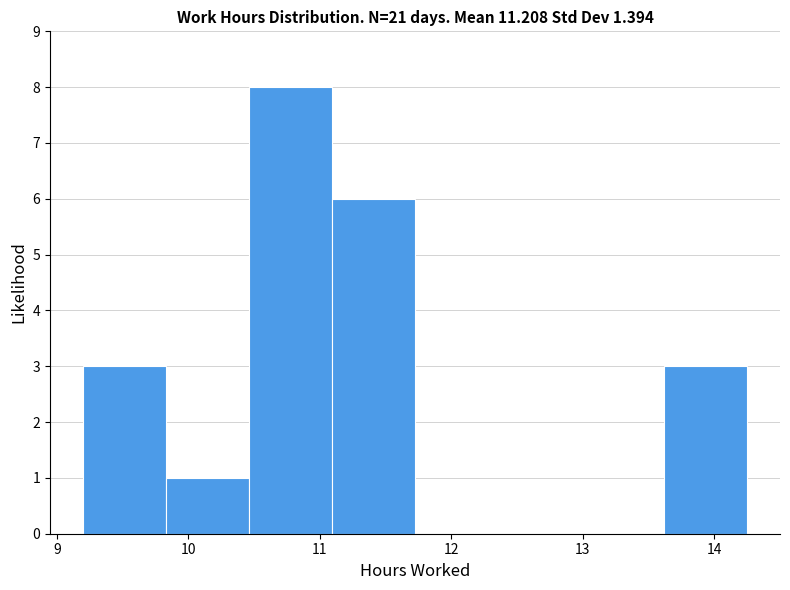

Over which range of the x-axis is the bar tallest?

10.5 to 11.1